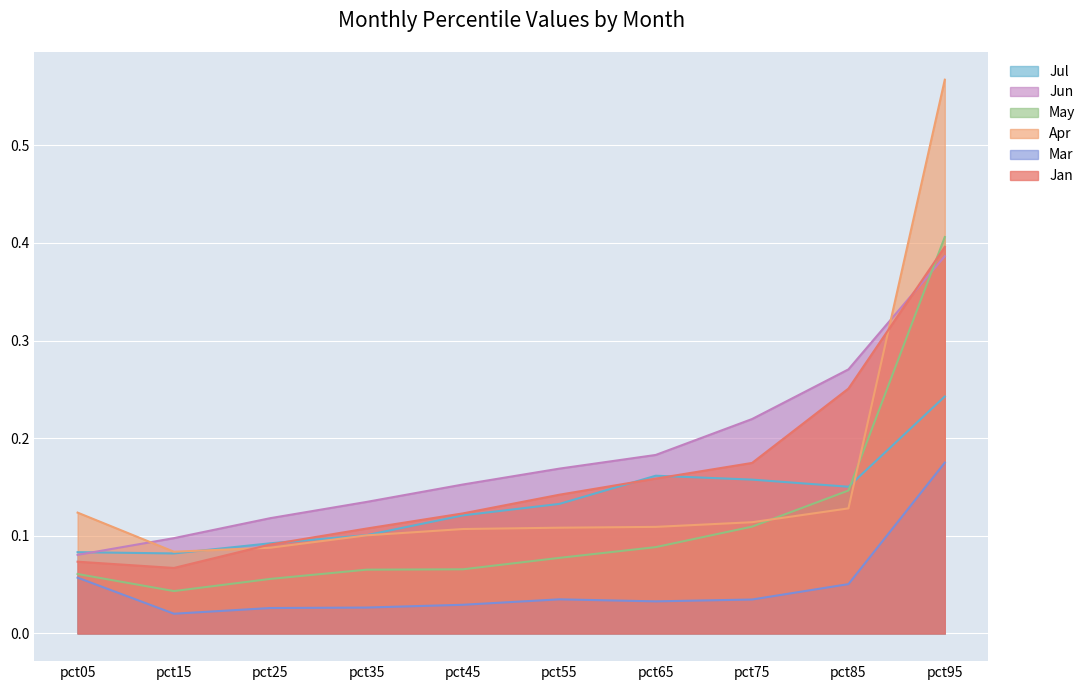

What is the sum of all Jul values?

1.3